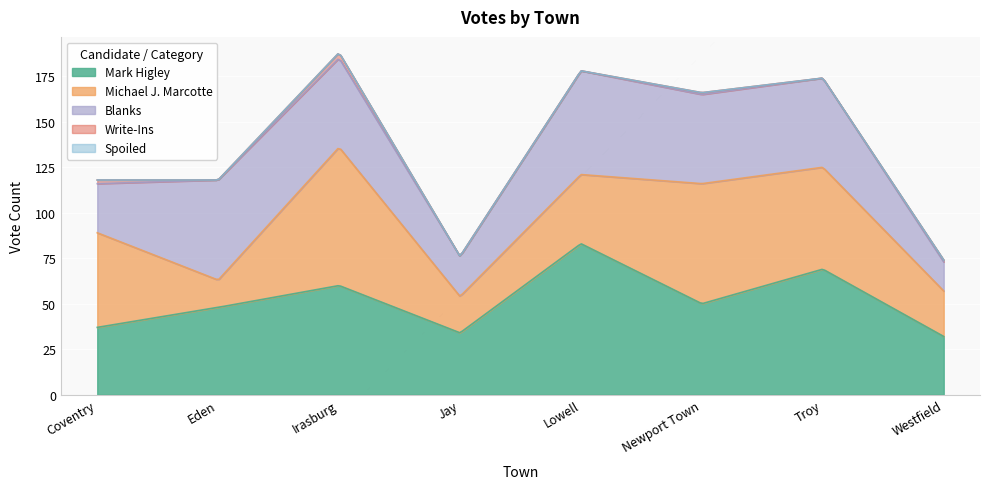

At how many categories does at least one series exceed 8?

8